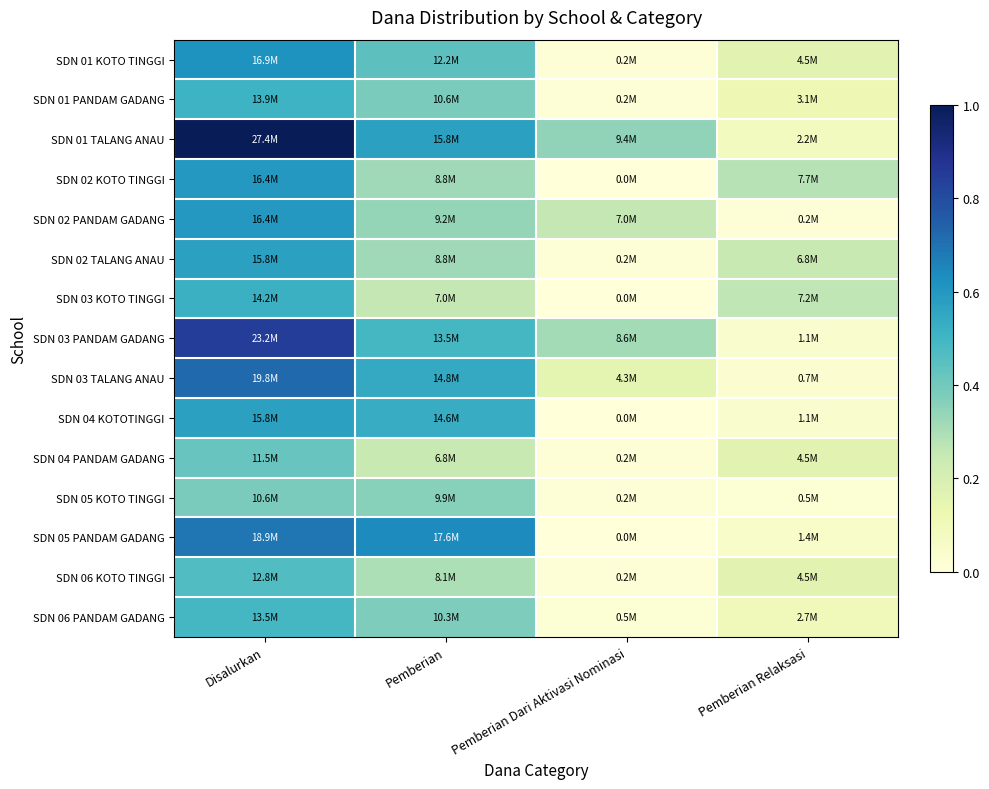

What is the maximum value shown in the chart?

1.0